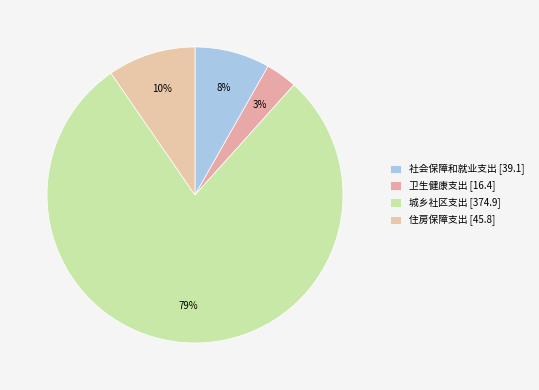

What percentage is NOT represented by 住房保障支出?

90.4%